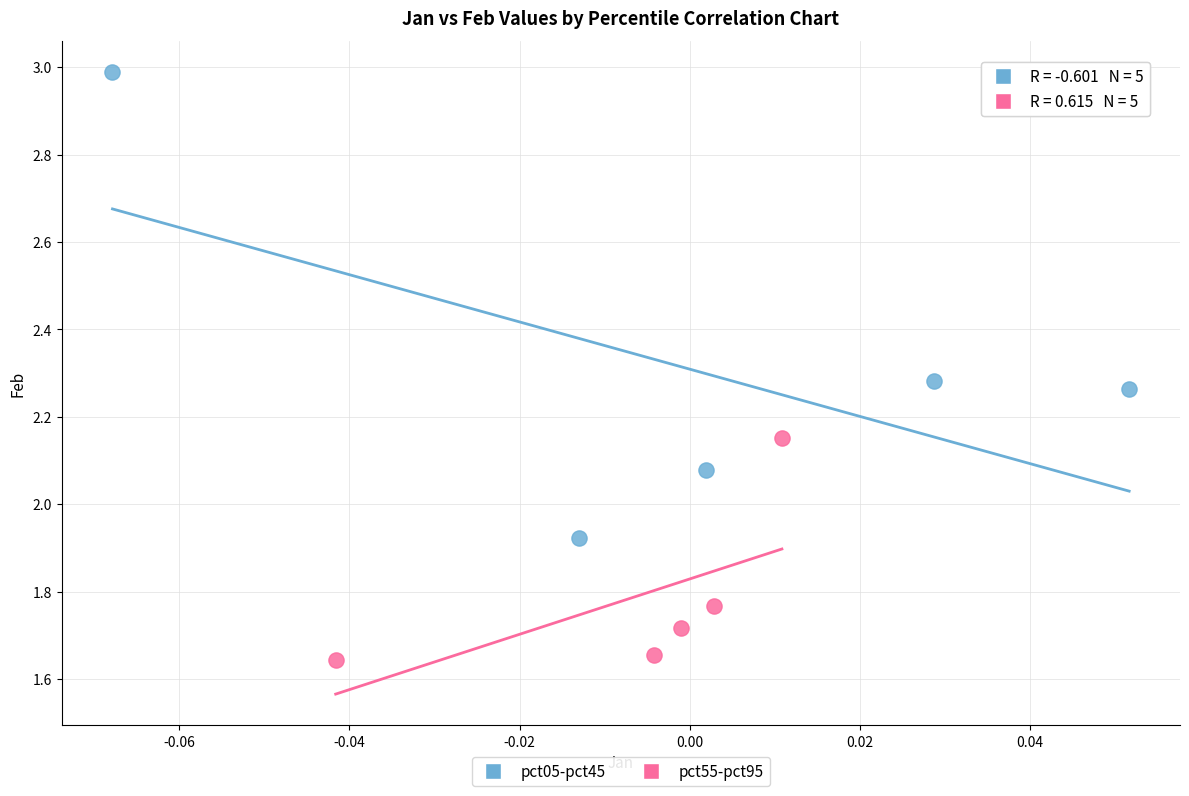

Which series reaches the minimum Y coordinate?

pct55-pct95